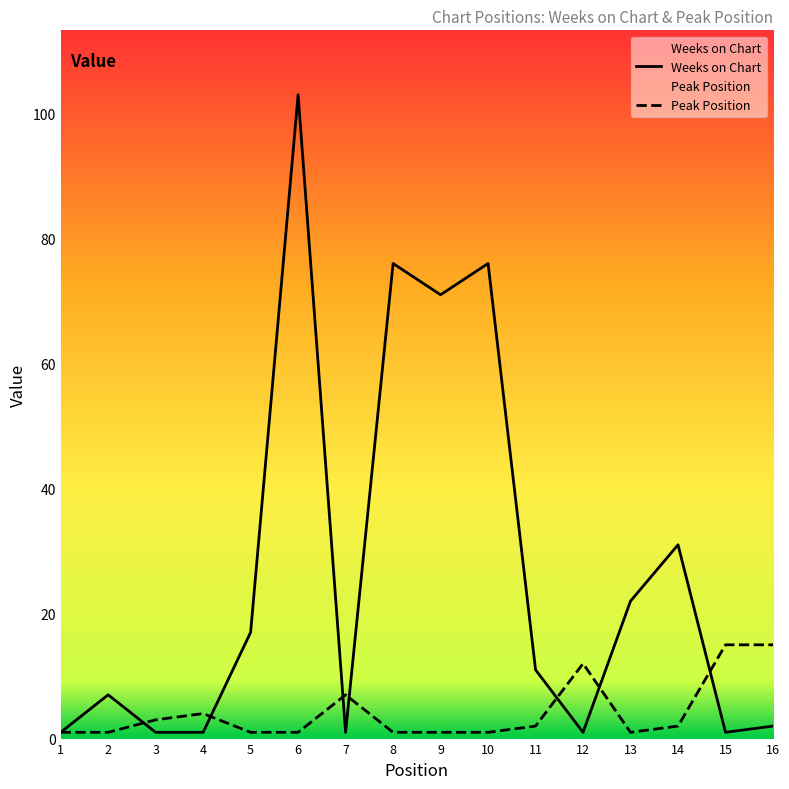

Rank the categories by Weeks on Chart value from highest to lowest.

6, 8, 10, 9, 14, 13, 5, 11, 2, 16, 1, 3, 4, 7, 12, 15